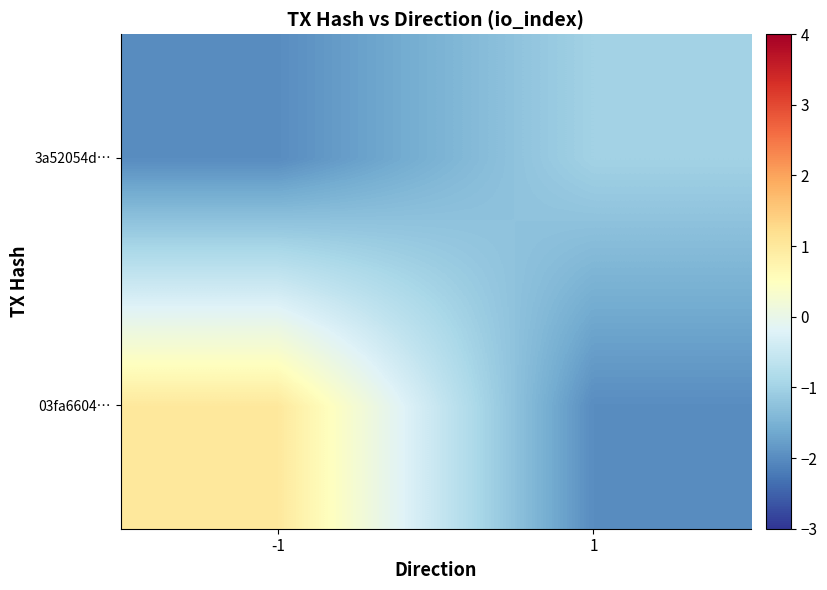

Reading left to right, list all the values displayed in this chart.

03fa6604…: -1=1	1=-2
3a52054d…: -1=-2	1=-1